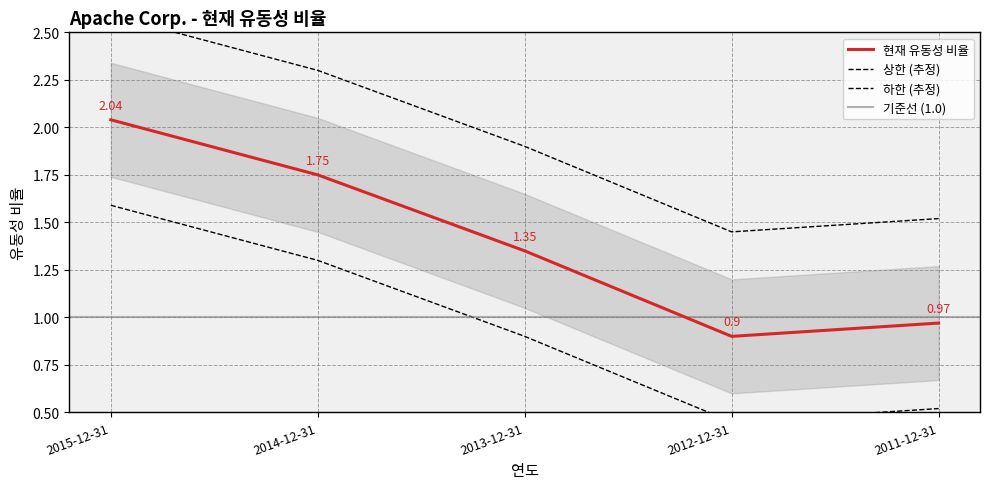

What is the difference between the values at 2014-12-31 and 2011-12-31?

0.8